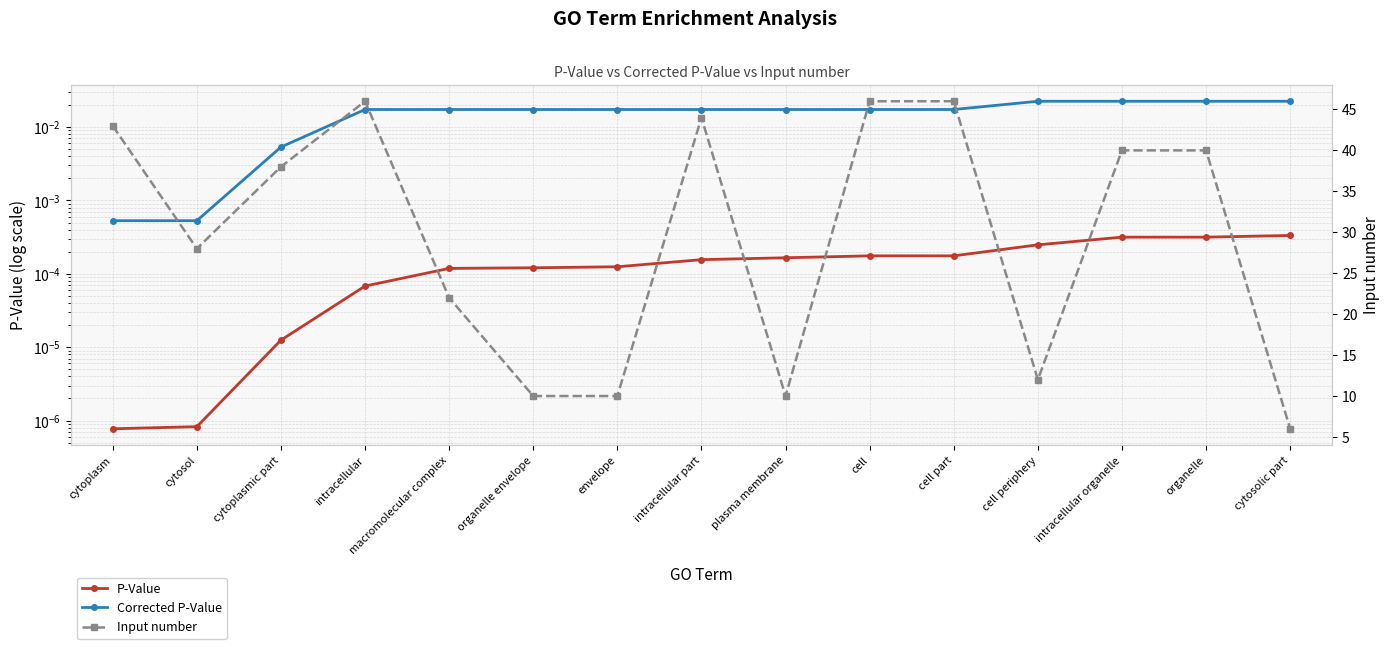

What are all the series names shown in the legend?

P-Value, Corrected P-Value, Input number